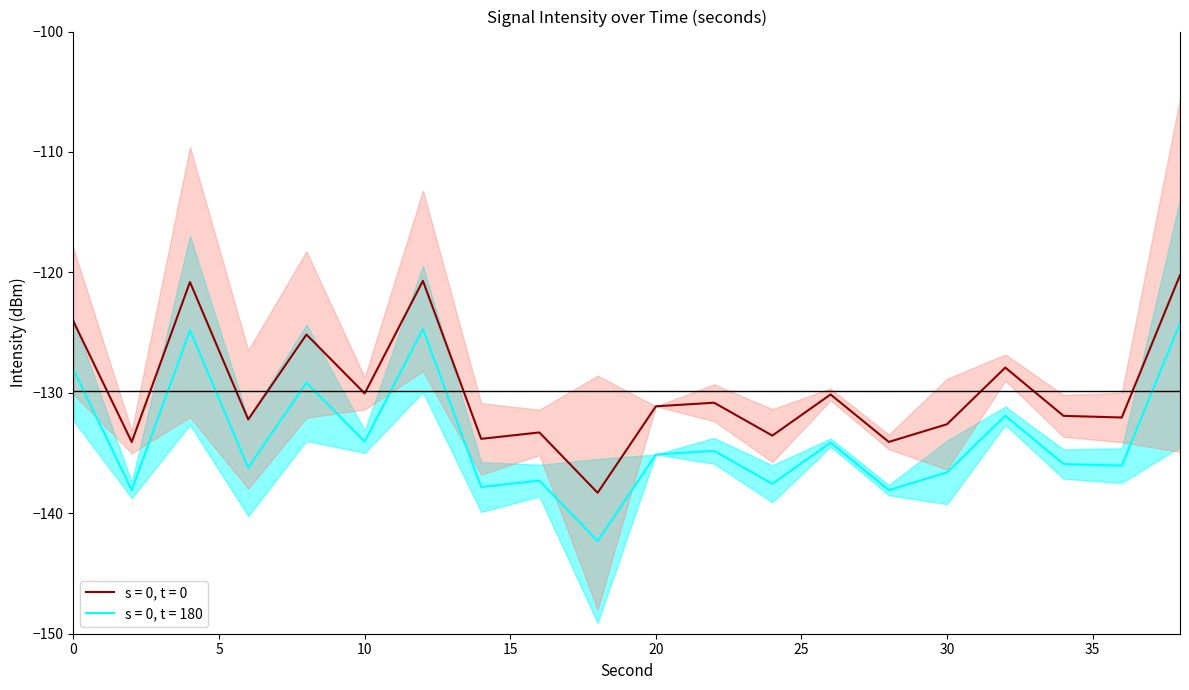

Between which two adjacent categories do intensity lower and intensity upper first intersect?

0 and 2